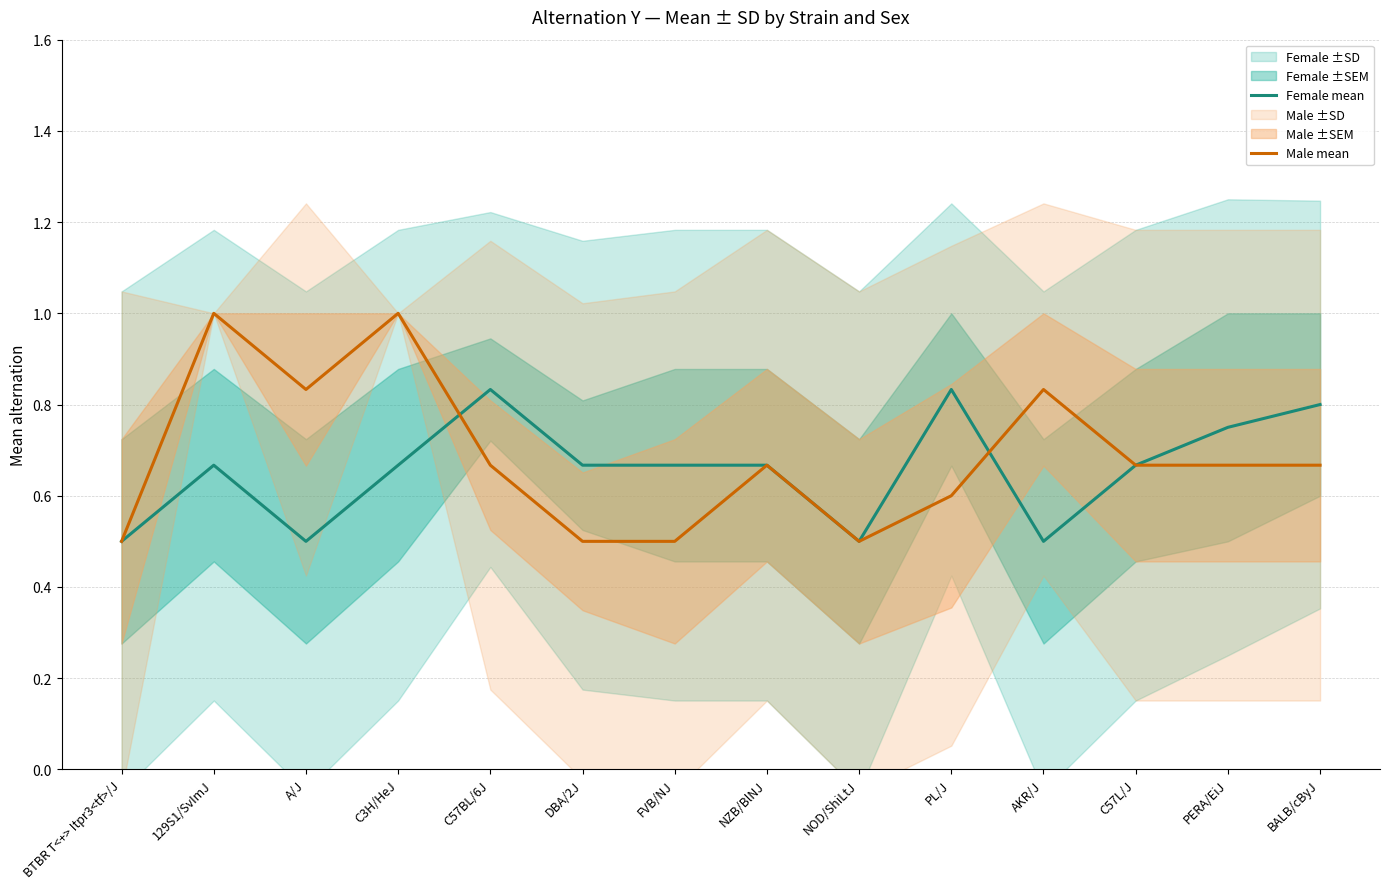

What are all the series names shown in the legend?

Female mean, Male mean